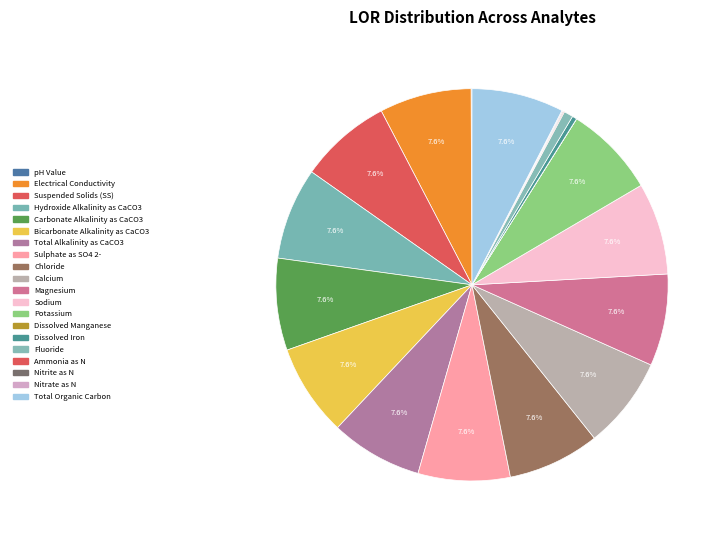

How many segments does this pie chart have?

20